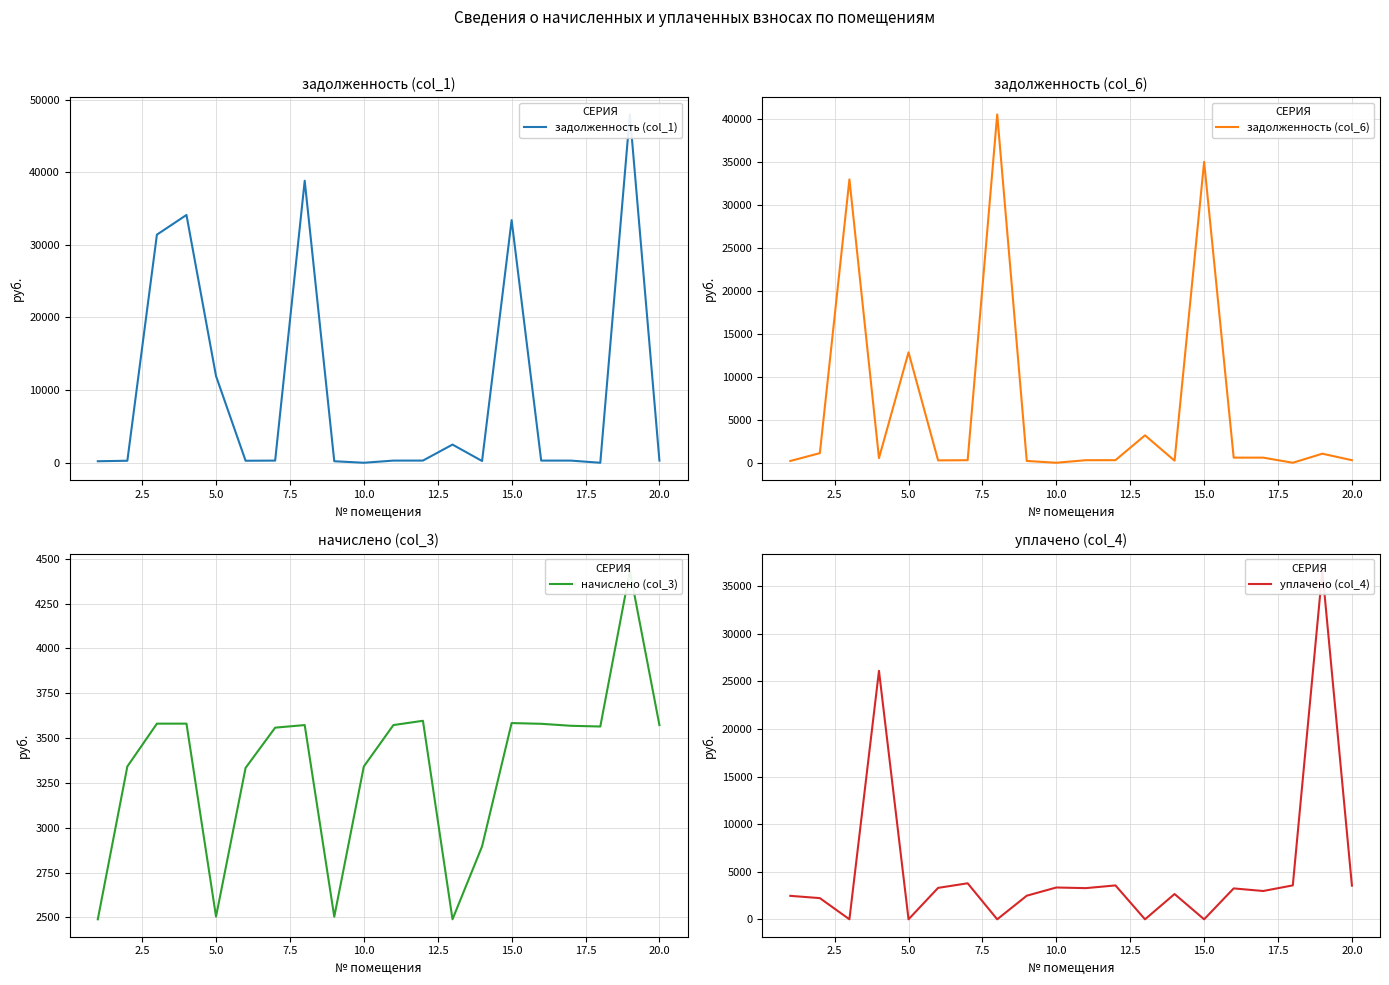

How many interior local peaks does the задолженность (col_1) series have?

5